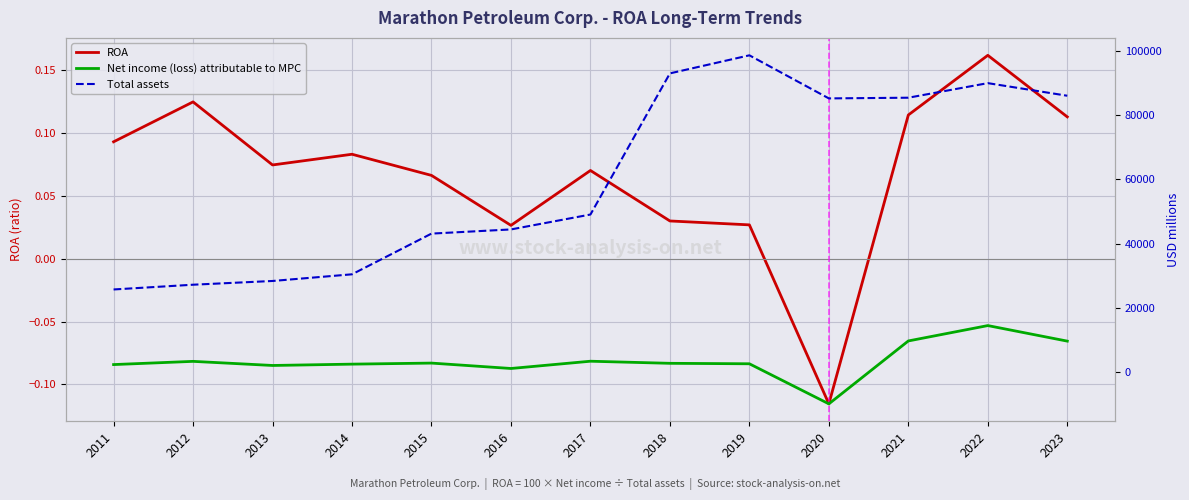

What is the maximum value shown in the chart?

98556.0